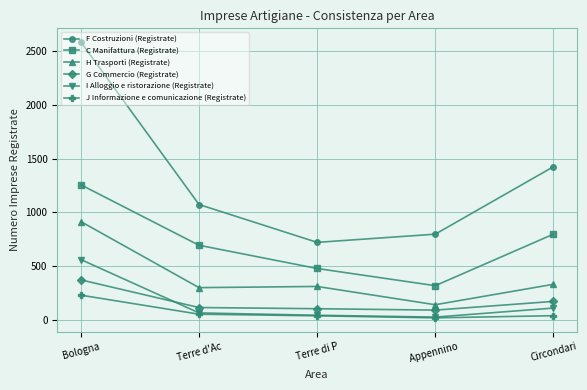

At which category does F Costruzioni (Registrate) reach its first local valley?

Terre di P